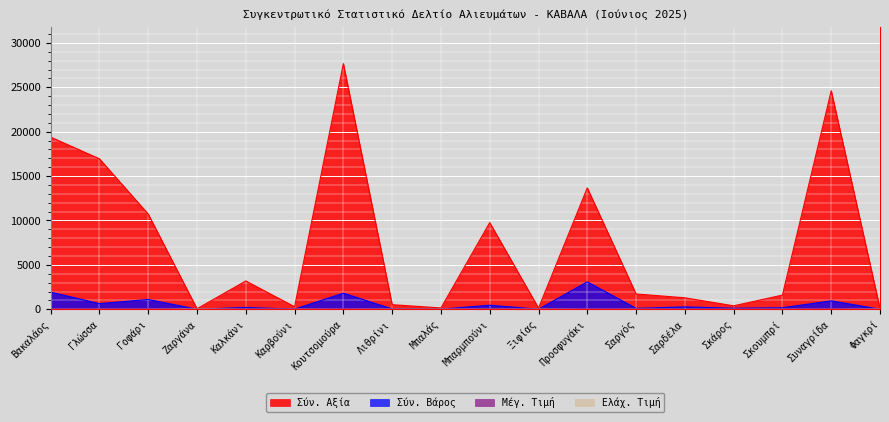

At which label does Μέγ. Τιμή first exceed 23?

Γλώσσα